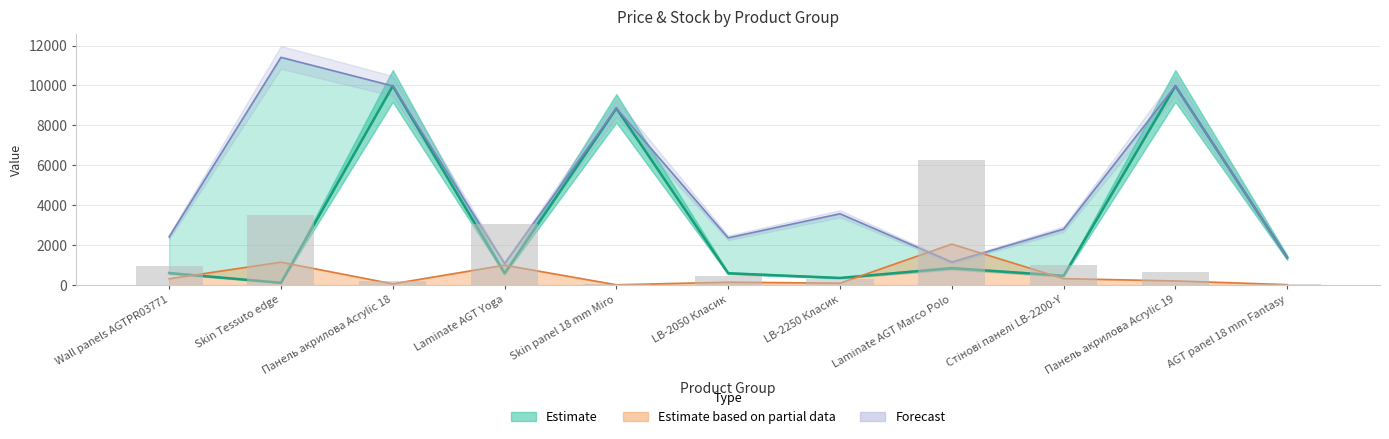

How many distinct data groups are displayed?

3